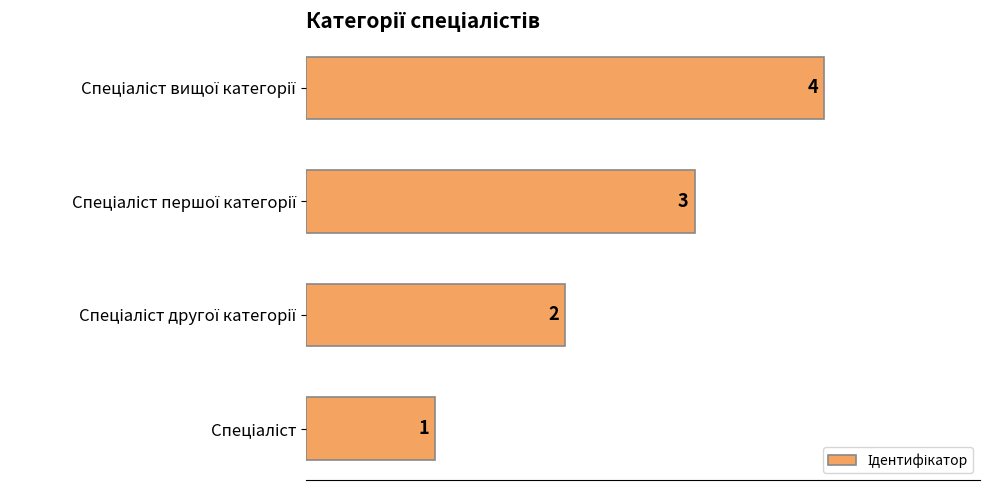

Are the bars horizontal?

Yes